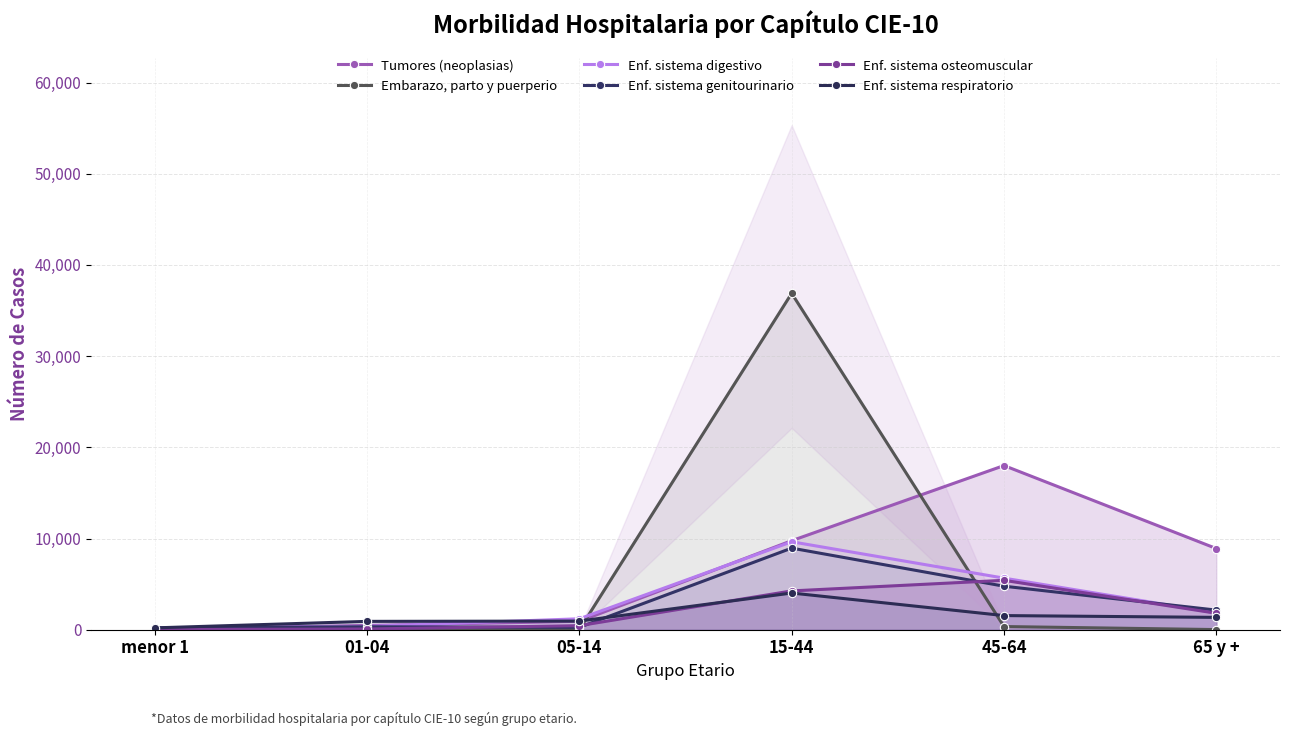

What is the difference between the second highest and second lowest values in the Enf. sistema digestivo series?

5289